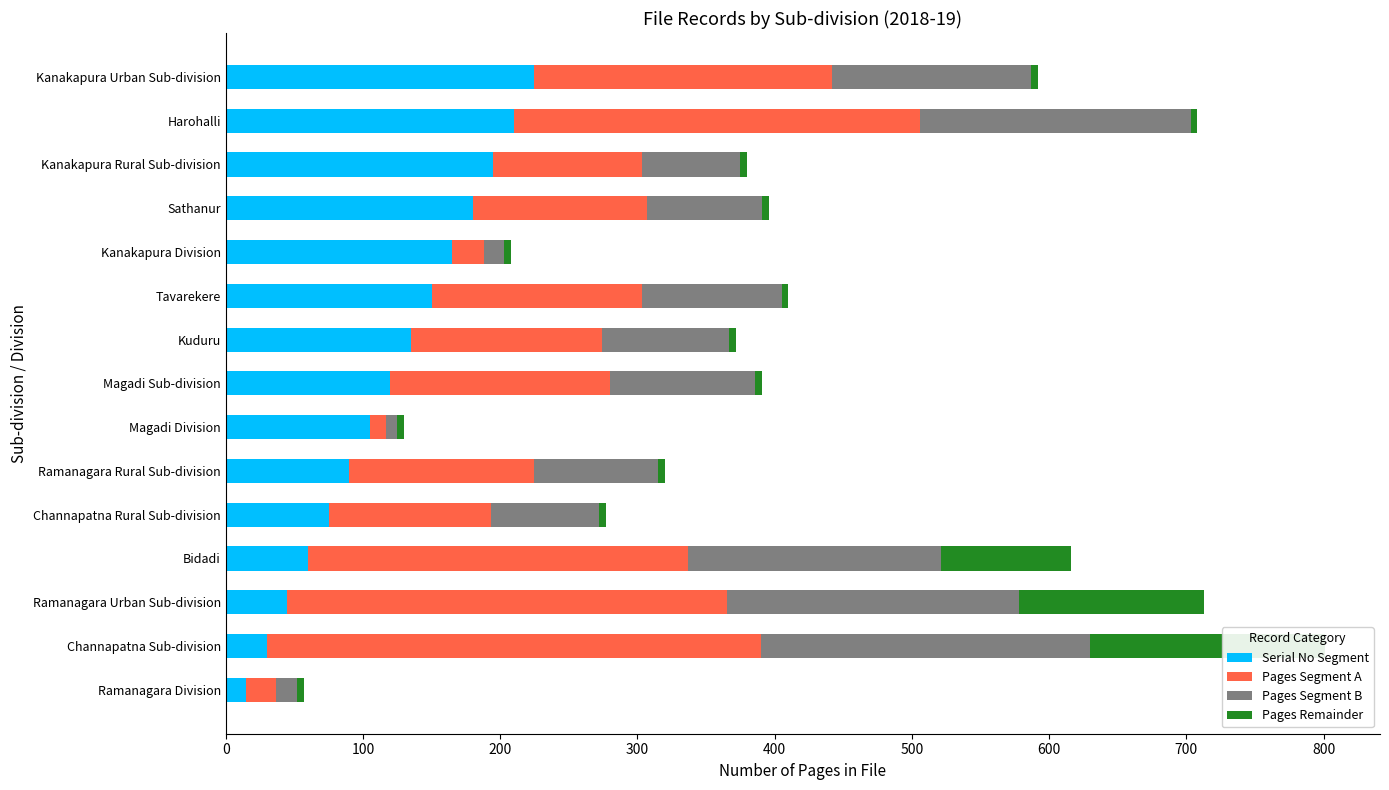

Is the value of Pages Segment B at Bidadi greater than the value of Pages Segment A at Harohalli?

No